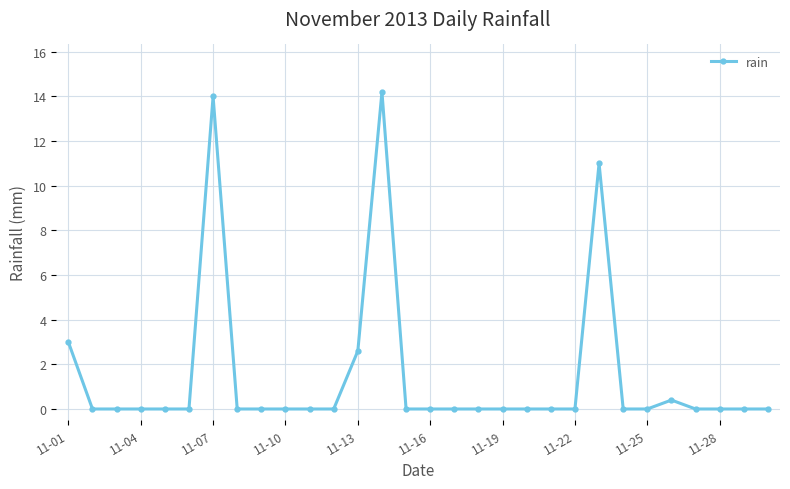

How many lines are shown in the chart?

1